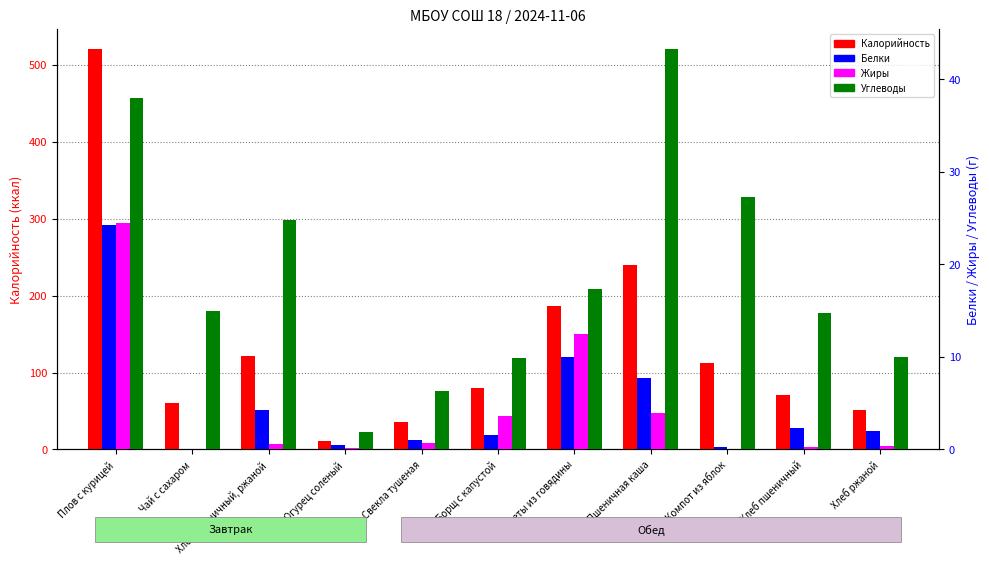

True or false: Углеводы has a value of 10.0 at Хлеб ржаной.

True